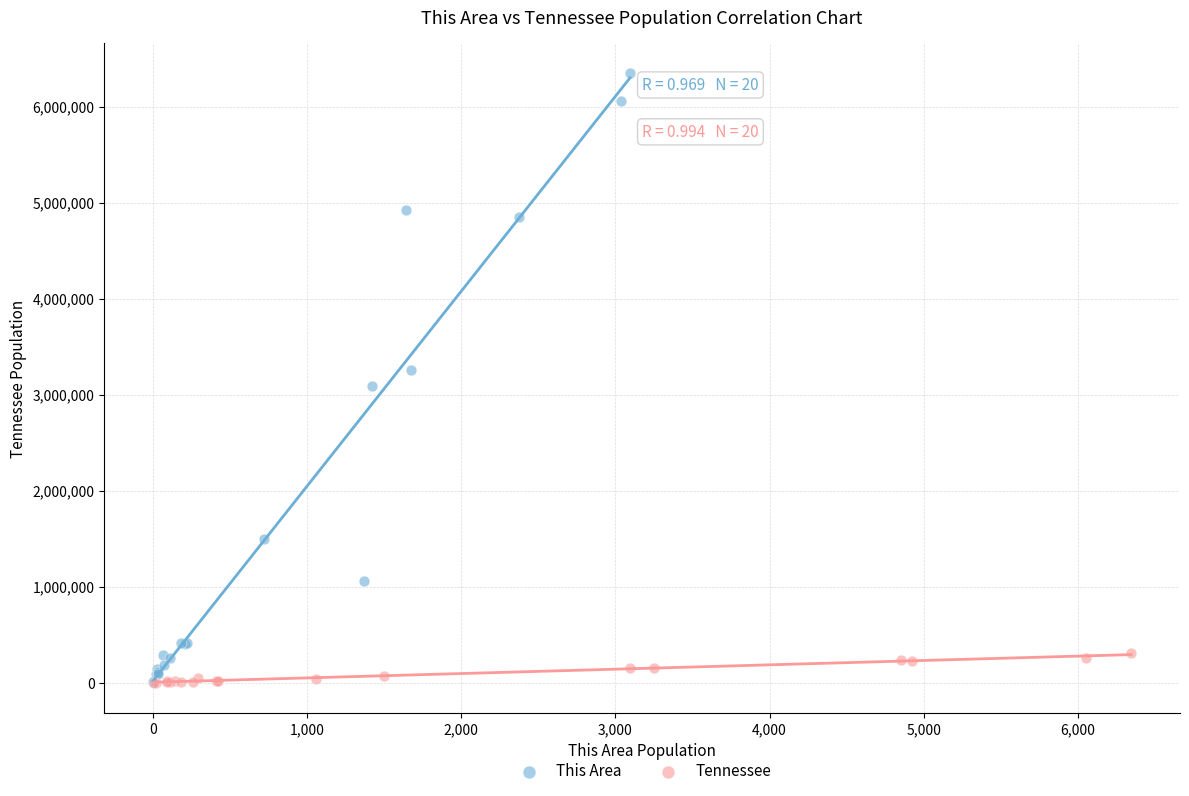

Which series has the widest spread of Y values?

This Area